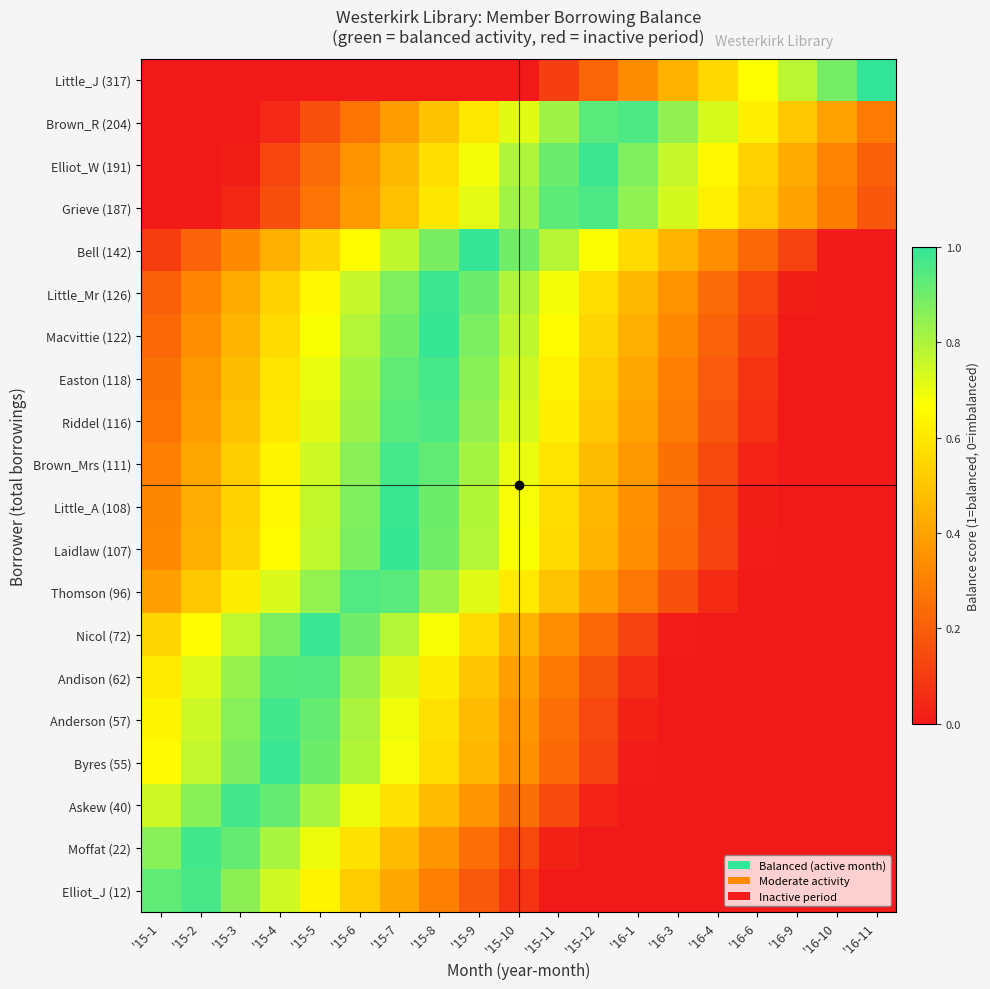

Reading right to left, extract all data points from this chart.

Little_J (317): '16-11=1.0	'16-10=0.9	'16-9=0.8	'16-6=0.7	'16-4=0.6	'16-3=0.4	'16-1=0.3	'15-12=0.2	'15-11=0.1	'15-10=0.0	'15-9=0.0	'15-8=0.0	'15-7=0.0	'15-6=0.0	'15-5=0.0	'15-4=0.0	'15-3=0.0	'15-2=0.0	'15-1=0.0
Brown_R (204): '16-11=0.3	'16-10=0.4	'16-9=0.5	'16-6=0.6	'16-4=0.7	'16-3=0.8	'16-1=1.0	'15-12=0.9	'15-11=0.8	'15-10=0.7	'15-9=0.6	'15-8=0.5	'15-7=0.4	'15-6=0.3	'15-5=0.2	'15-4=0.0	'15-3=0.0	'15-2=0.0	'15-1=0.0
Elliot_W (191): '16-11=0.2	'16-10=0.3	'16-9=0.4	'16-6=0.5	'16-4=0.6	'16-3=0.8	'16-1=0.9	'15-12=1.0	'15-11=0.9	'15-10=0.8	'15-9=0.7	'15-8=0.6	'15-7=0.5	'15-6=0.4	'15-5=0.2	'15-4=0.1	'15-3=0.0	'15-2=0.0	'15-1=0.0
Grieve (187): '16-11=0.2	'16-10=0.3	'16-9=0.4	'16-6=0.5	'16-4=0.6	'16-3=0.7	'16-1=0.8	'15-12=1.0	'15-11=0.9	'15-10=0.8	'15-9=0.7	'15-8=0.6	'15-7=0.5	'15-6=0.4	'15-5=0.3	'15-4=0.2	'15-3=0.0	'15-2=0.0	'15-1=0.0
Bell (142): '16-11=0.0	'16-10=0.0	'16-9=0.1	'16-6=0.2	'16-4=0.3	'16-3=0.5	'16-1=0.6	'15-12=0.7	'15-11=0.8	'15-10=0.9	'15-9=1.0	'15-8=0.9	'15-7=0.8	'15-6=0.7	'15-5=0.5	'15-4=0.4	'15-3=0.3	'15-2=0.2	'15-1=0.1
Little_Mr (126): '16-11=0.0	'16-10=0.0	'16-9=0.0	'16-6=0.1	'16-4=0.2	'16-3=0.4	'16-1=0.5	'15-12=0.6	'15-11=0.7	'15-10=0.8	'15-9=0.9	'15-8=1.0	'15-7=0.9	'15-6=0.8	'15-5=0.6	'15-4=0.5	'15-3=0.4	'15-2=0.3	'15-1=0.2
Macvittie (122): '16-11=0.0	'16-10=0.0	'16-9=0.0	'16-6=0.1	'16-4=0.2	'16-3=0.3	'16-1=0.4	'15-12=0.5	'15-11=0.7	'15-10=0.8	'15-9=0.9	'15-8=1.0	'15-7=0.9	'15-6=0.8	'15-5=0.7	'15-4=0.6	'15-3=0.5	'15-2=0.3	'15-1=0.2
Easton (118): '16-11=0.0	'16-10=0.0	'16-9=0.0	'16-6=0.1	'16-4=0.2	'16-3=0.3	'16-1=0.4	'15-12=0.5	'15-11=0.6	'15-10=0.7	'15-9=0.9	'15-8=1.0	'15-7=0.9	'15-6=0.8	'15-5=0.7	'15-4=0.6	'15-3=0.5	'15-2=0.4	'15-1=0.3
Riddel (116): '16-11=0.0	'16-10=0.0	'16-9=0.0	'16-6=0.1	'16-4=0.2	'16-3=0.3	'16-1=0.4	'15-12=0.5	'15-11=0.6	'15-10=0.7	'15-9=0.8	'15-8=1.0	'15-7=0.9	'15-6=0.8	'15-5=0.7	'15-4=0.6	'15-3=0.5	'15-2=0.4	'15-1=0.3
Brown_Mrs (111): '16-11=0.0	'16-10=0.0	'16-9=0.0	'16-6=0.0	'16-4=0.1	'16-3=0.3	'16-1=0.4	'15-12=0.5	'15-11=0.6	'15-10=0.7	'15-9=0.8	'15-8=0.9	'15-7=1.0	'15-6=0.9	'15-5=0.7	'15-4=0.6	'15-3=0.5	'15-2=0.4	'15-1=0.3
Little_A (108): '16-11=0.0	'16-10=0.0	'16-9=0.0	'16-6=0.0	'16-4=0.1	'16-3=0.2	'16-1=0.3	'15-12=0.5	'15-11=0.6	'15-10=0.7	'15-9=0.8	'15-8=0.9	'15-7=1.0	'15-6=0.9	'15-5=0.8	'15-4=0.7	'15-3=0.5	'15-2=0.4	'15-1=0.3
Laidlaw (107): '16-11=0.0	'16-10=0.0	'16-9=0.0	'16-6=0.0	'16-4=0.1	'16-3=0.2	'16-1=0.3	'15-12=0.5	'15-11=0.6	'15-10=0.7	'15-9=0.8	'15-8=0.9	'15-7=1.0	'15-6=0.9	'15-5=0.8	'15-4=0.7	'15-3=0.5	'15-2=0.4	'15-1=0.3
Thomson (96): '16-11=0.0	'16-10=0.0	'16-9=0.0	'16-6=0.0	'16-4=0.1	'16-3=0.2	'16-1=0.3	'15-12=0.4	'15-11=0.5	'15-10=0.6	'15-9=0.7	'15-8=0.8	'15-7=0.9	'15-6=0.9	'15-5=0.8	'15-4=0.7	'15-3=0.6	'15-2=0.5	'15-1=0.4
Nicol (72): '16-11=0.0	'16-10=0.0	'16-9=0.0	'16-6=0.0	'16-4=0.0	'16-3=0.0	'16-1=0.1	'15-12=0.2	'15-11=0.3	'15-10=0.5	'15-9=0.6	'15-8=0.7	'15-7=0.8	'15-6=0.9	'15-5=1.0	'15-4=0.9	'15-3=0.8	'15-2=0.7	'15-1=0.5
Andison (62): '16-11=0.0	'16-10=0.0	'16-9=0.0	'16-6=0.0	'16-4=0.0	'16-3=0.0	'16-1=0.1	'15-12=0.2	'15-11=0.3	'15-10=0.4	'15-9=0.5	'15-8=0.6	'15-7=0.7	'15-6=0.8	'15-5=0.9	'15-4=0.9	'15-3=0.8	'15-2=0.7	'15-1=0.6
Anderson (57): '16-11=0.0	'16-10=0.0	'16-9=0.0	'16-6=0.0	'16-4=0.0	'16-3=0.0	'16-1=0.0	'15-12=0.1	'15-11=0.2	'15-10=0.4	'15-9=0.5	'15-8=0.6	'15-7=0.7	'15-6=0.8	'15-5=0.9	'15-4=1.0	'15-3=0.9	'15-2=0.8	'15-1=0.6
Byres (55): '16-11=0.0	'16-10=0.0	'16-9=0.0	'16-6=0.0	'16-4=0.0	'16-3=0.0	'16-1=0.0	'15-12=0.1	'15-11=0.2	'15-10=0.3	'15-9=0.5	'15-8=0.6	'15-7=0.7	'15-6=0.8	'15-5=0.9	'15-4=1.0	'15-3=0.9	'15-2=0.8	'15-1=0.7
Askew (40): '16-11=0.0	'16-10=0.0	'16-9=0.0	'16-6=0.0	'16-4=0.0	'16-3=0.0	'16-1=0.0	'15-12=0.0	'15-11=0.1	'15-10=0.3	'15-9=0.4	'15-8=0.5	'15-7=0.6	'15-6=0.7	'15-5=0.8	'15-4=0.9	'15-3=1.0	'15-2=0.9	'15-1=0.7
Moffat (22): '16-11=0.0	'16-10=0.0	'16-9=0.0	'16-6=0.0	'16-4=0.0	'16-3=0.0	'16-1=0.0	'15-12=0.0	'15-11=0.0	'15-10=0.1	'15-9=0.2	'15-8=0.4	'15-7=0.5	'15-6=0.6	'15-5=0.7	'15-4=0.8	'15-3=0.9	'15-2=1.0	'15-1=0.9
Elliot_J (12): '16-11=0.0	'16-10=0.0	'16-9=0.0	'16-6=0.0	'16-4=0.0	'16-3=0.0	'16-1=0.0	'15-12=0.0	'15-11=0.0	'15-10=0.1	'15-9=0.2	'15-8=0.3	'15-7=0.4	'15-6=0.5	'15-5=0.6	'15-4=0.7	'15-3=0.9	'15-2=1.0	'15-1=0.9